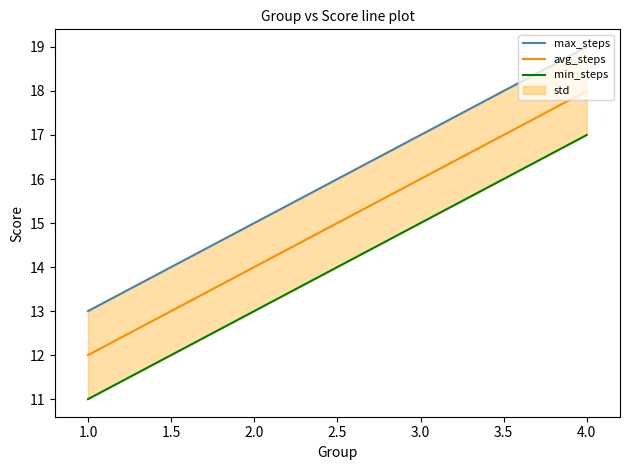

What is the minimum value for avg_steps?

12